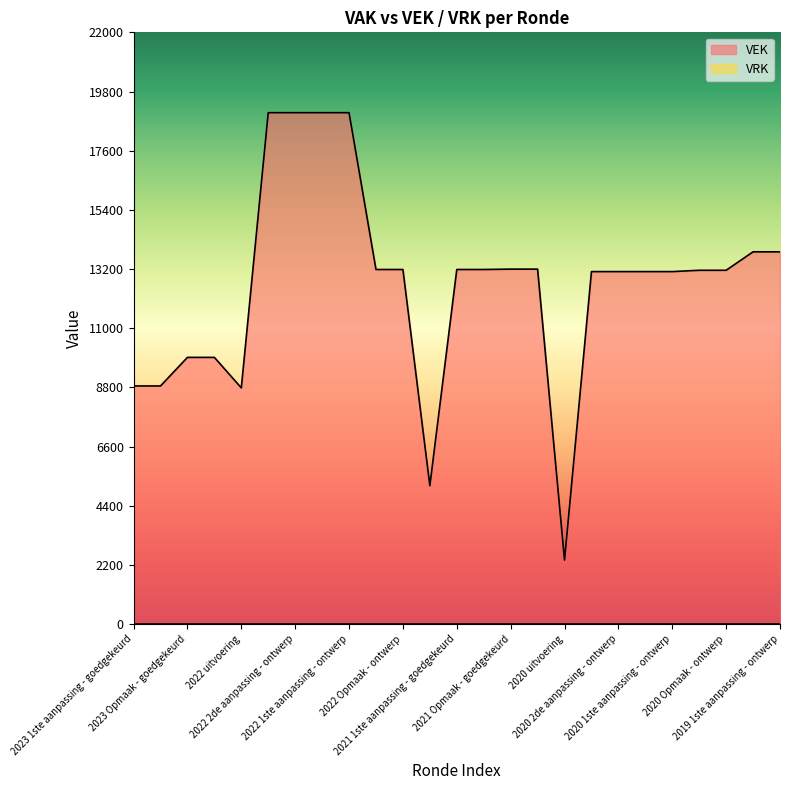

How many points are lower than both their immediate neighbors (excluding endpoints)?

3